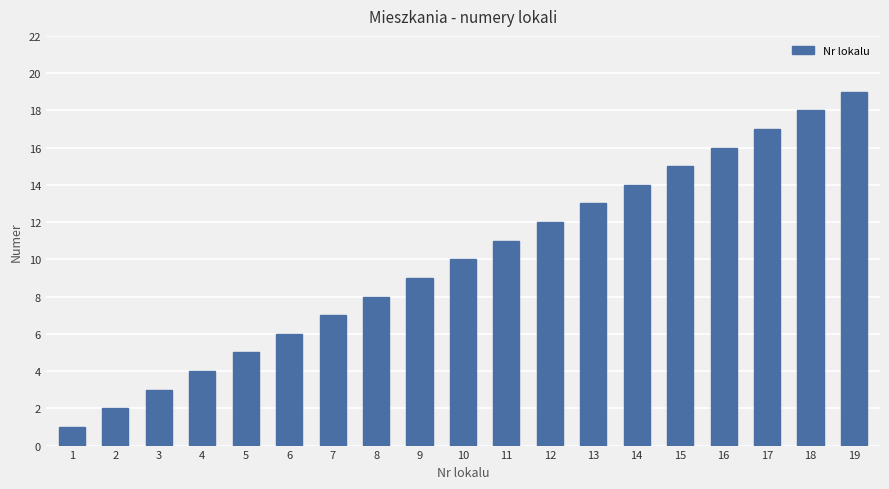

List the labels in order of value, smallest first.

1, 2, 3, 4, 5, 6, 7, 8, 9, 10, 11, 12, 13, 14, 15, 16, 17, 18, 19